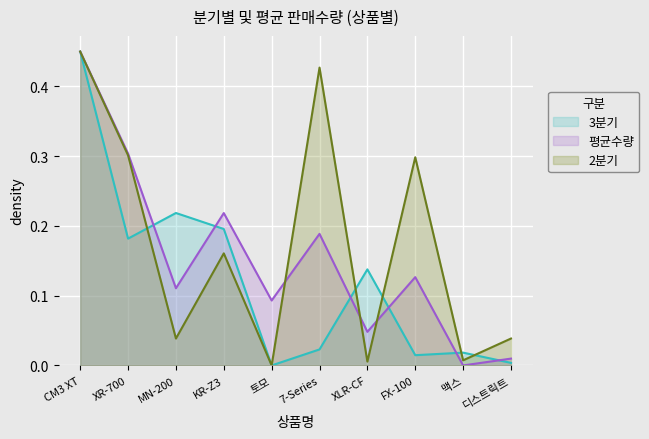

What position from the left is FX-100?

8